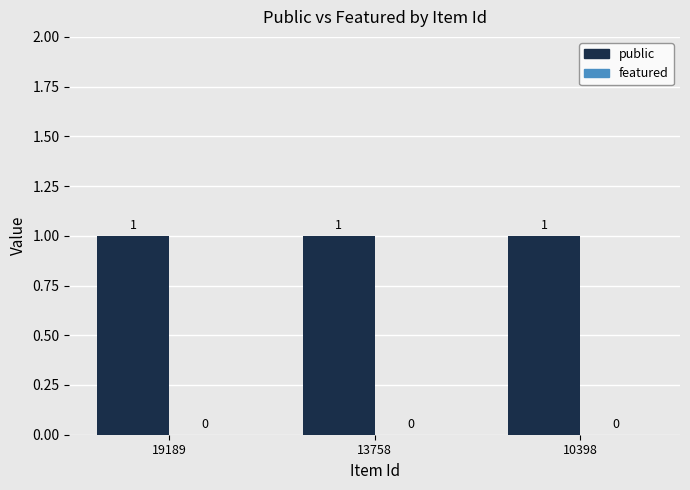

What is the minimum value for public?

1